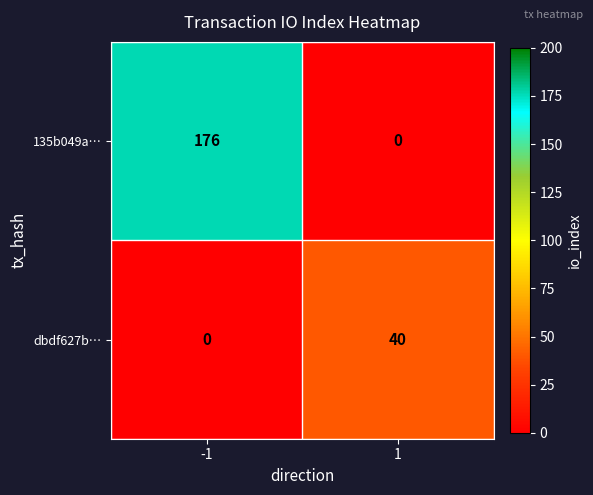

Which series has the largest range (max minus min)?

135b049a…